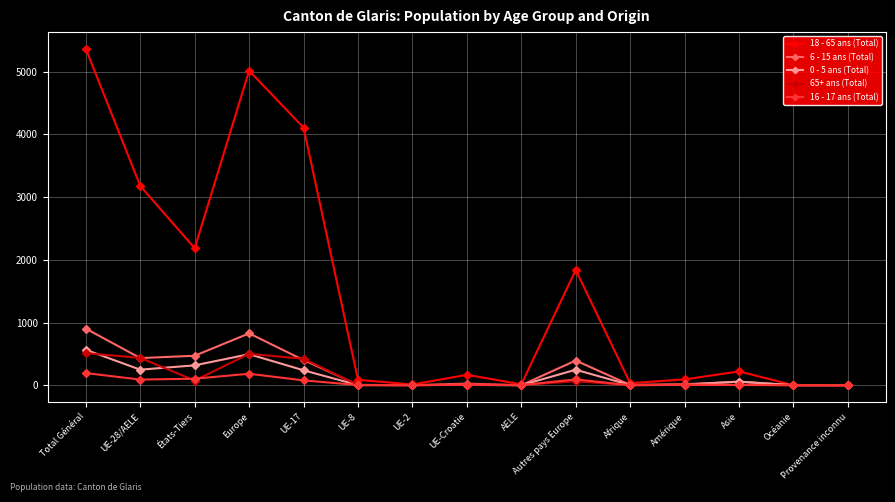

What is the difference between the maximum and minimum values in the 0 - 5 ans (Total) series?

565